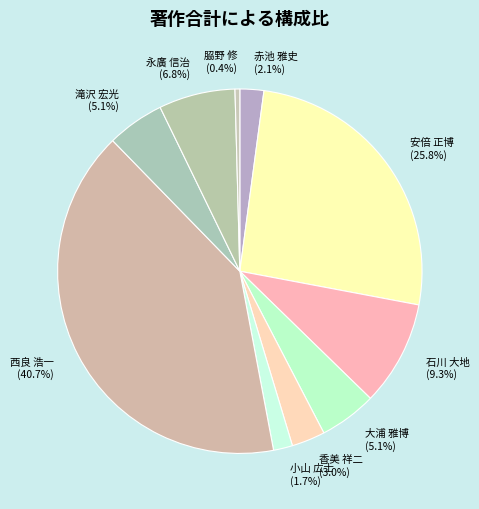

Is there a majority slice in this chart?

No